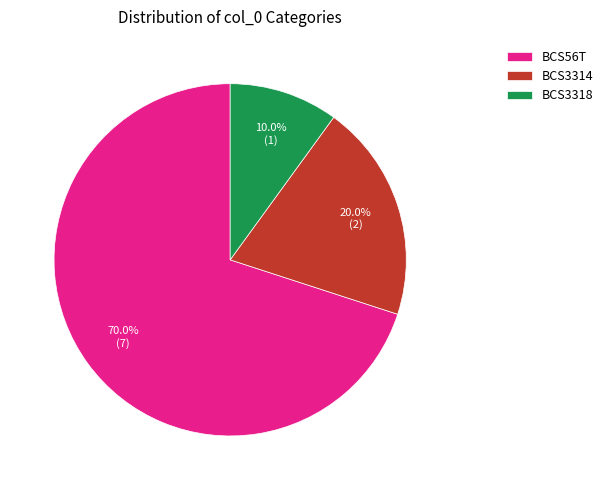

Combined, do BCS3314 and BCS56T account for over 50%?

Yes